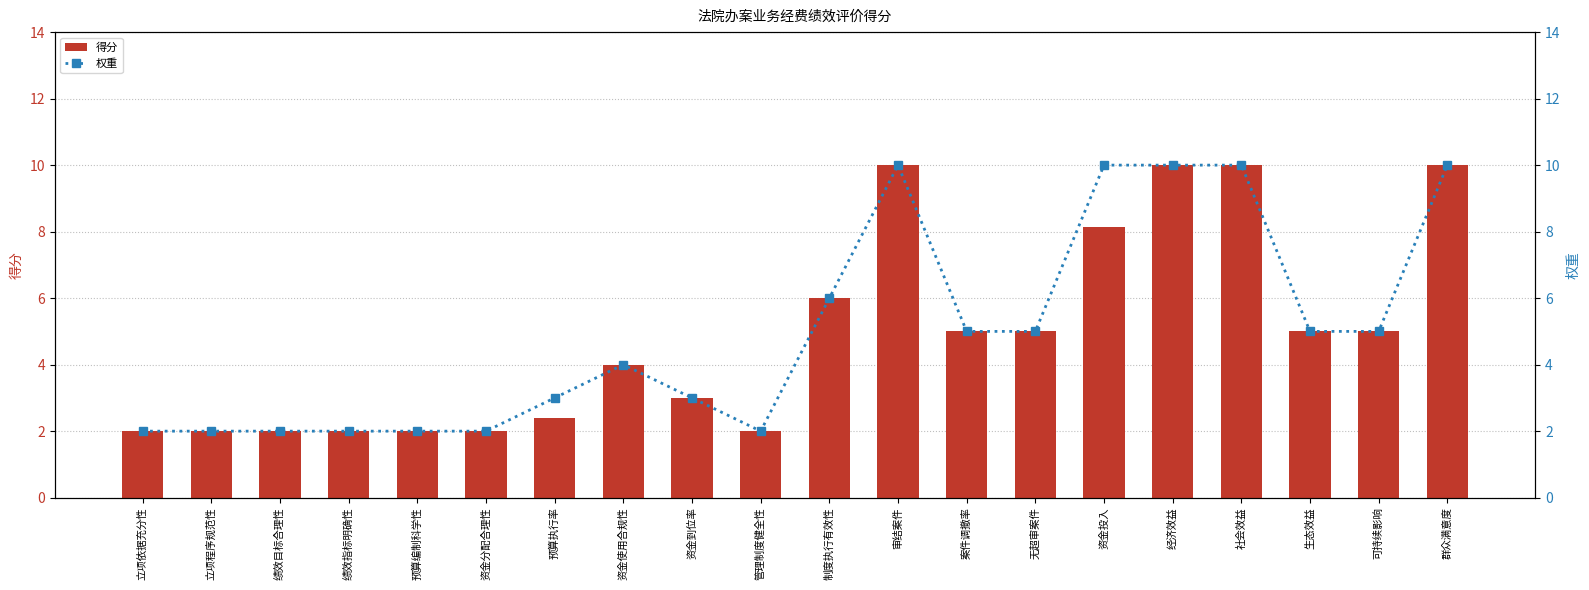

Reading left to right, transcribe all the data shown in this chart.

得分: 立项依据充分性=2.0	立项程序规范性=2.0	绩效目标合理性=2.0	绩效指标明确性=2.0	预算编制科学性=2.0	资金分配合理性=2.0	预算执行率=2.4	资金使用合规性=4.0	资金到位率=3.0	管理制度健全性=2.0	制度执行有效性=6.0	审结案件=10.0	案件调撤率=5.0	无超审案件=5.0	资金投入=8.1	经济效益=10.0	社会效益=10.0	生态效益=5.0	可持续影响=5.0	群众满意度=10.0
权重: 立项依据充分性=2.0	立项程序规范性=2.0	绩效目标合理性=2.0	绩效指标明确性=2.0	预算编制科学性=2.0	资金分配合理性=2.0	预算执行率=3.0	资金使用合规性=4.0	资金到位率=3.0	管理制度健全性=2.0	制度执行有效性=6.0	审结案件=10.0	案件调撤率=5.0	无超审案件=5.0	资金投入=10.0	经济效益=10.0	社会效益=10.0	生态效益=5.0	可持续影响=5.0	群众满意度=10.0